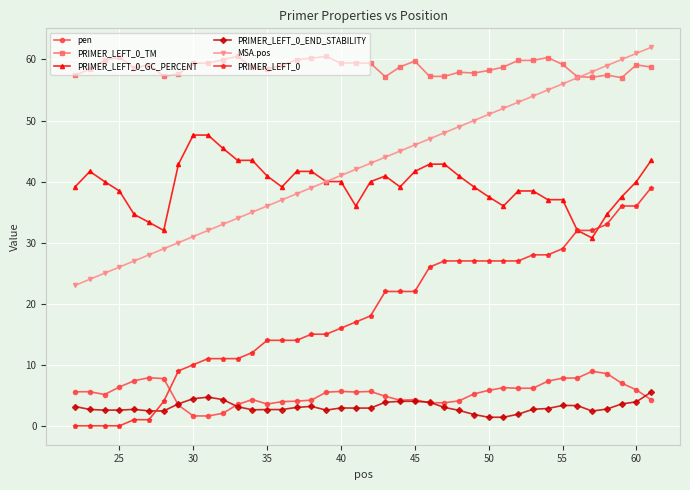

What is the value of the PRIMER_LEFT_0_GC_PERCENT point at the 28th from the left?

39.1